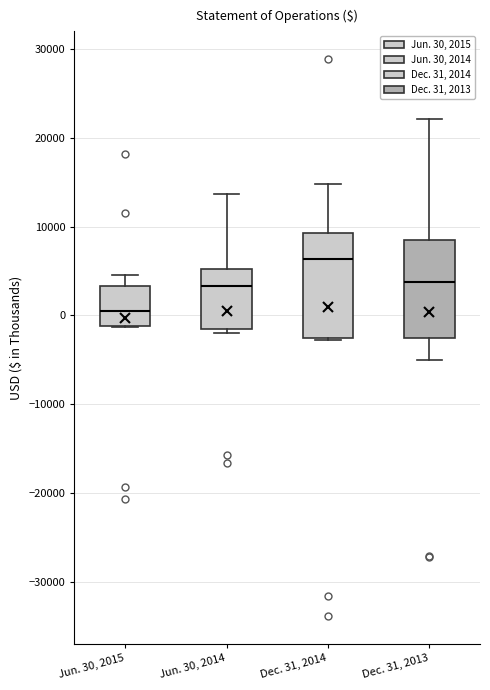

Reading left to right, transcribe this box plot: for each box, give where its median line is, the range the box spans, and where its two whiskers end, as read against the y-axis. The values are not printed on the chart, so give them approximately, as read against the axis.

Jun. 30, 2015: median 1000, box -1000 to 3000, whiskers -1000 to 5000
Jun. 30, 2014: median 3000, box -2000 to 5000, whiskers -2000 (just below the box's lower edge) to 14000
Dec. 31, 2014: median 6000, box -2000 to 9000, whiskers -3000 to 15000
Dec. 31, 2013: median 4000, box -3000 to 8000, whiskers -5000 to 22000